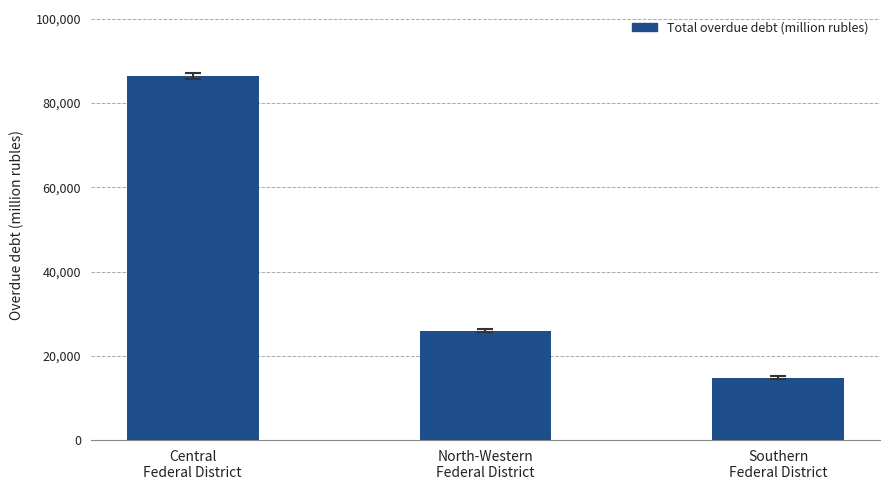

Reading left to right, transcribe all the data shown in this chart.

86512	25939	14839